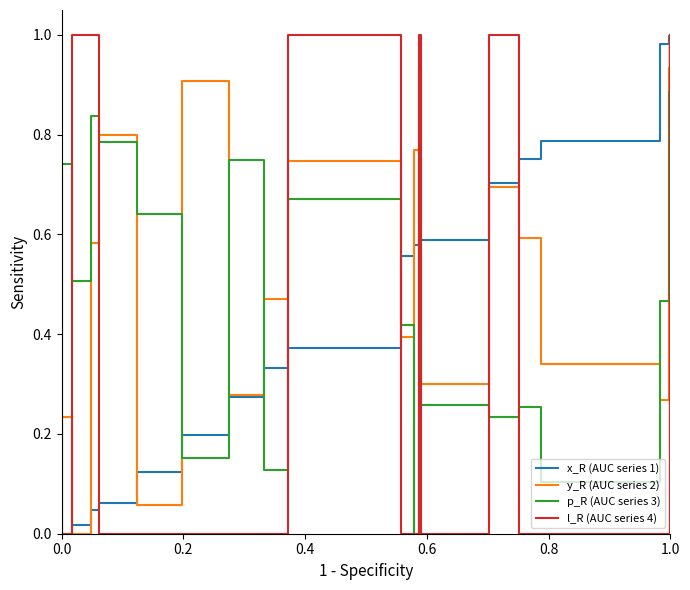

Does the chart have visible grid lines?

No